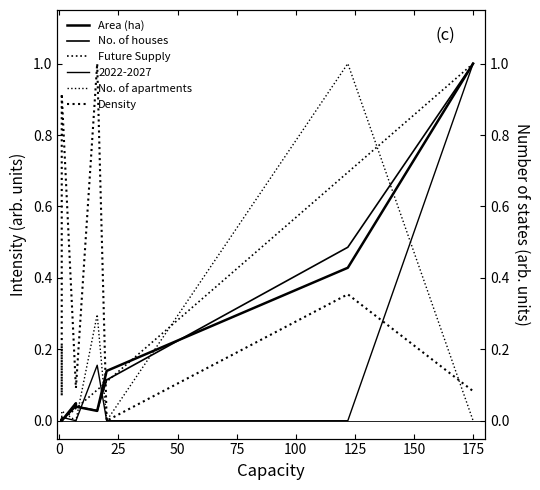

True or false: No. of apartments and Area (ha) cross at least once.

True